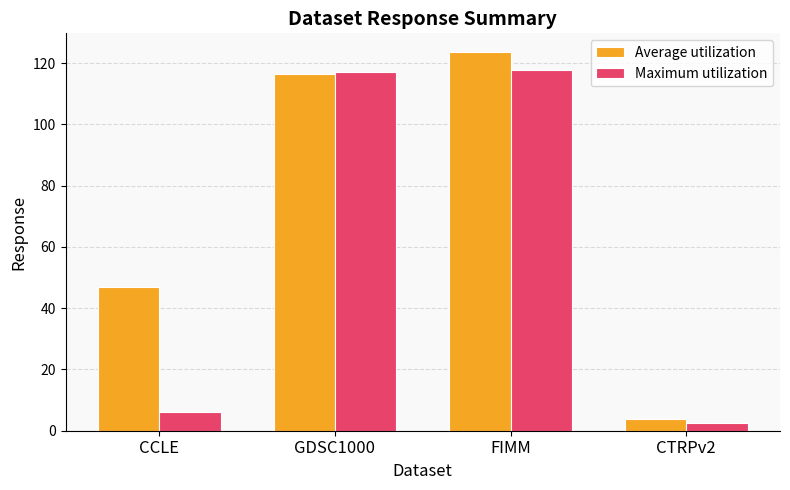

Where does the Maximum utilization series first go above 117?

GDSC1000